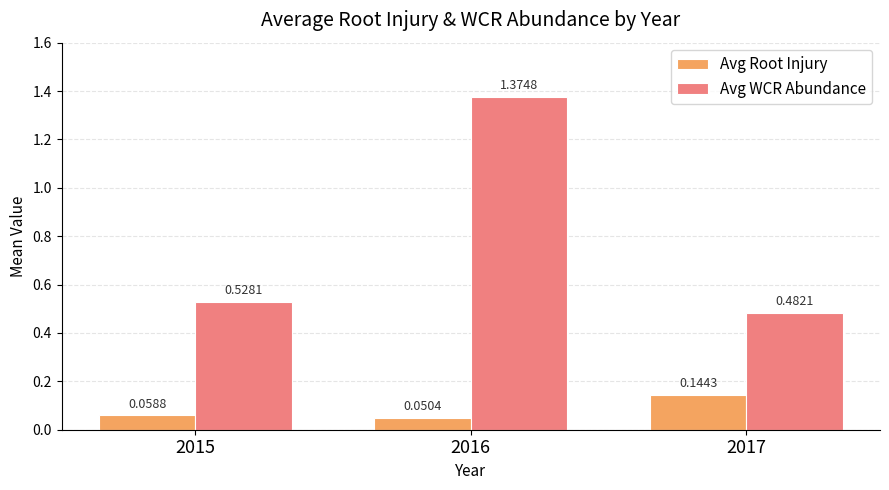

Where is Avg WCR Abundance nearest to the value 0?

2017